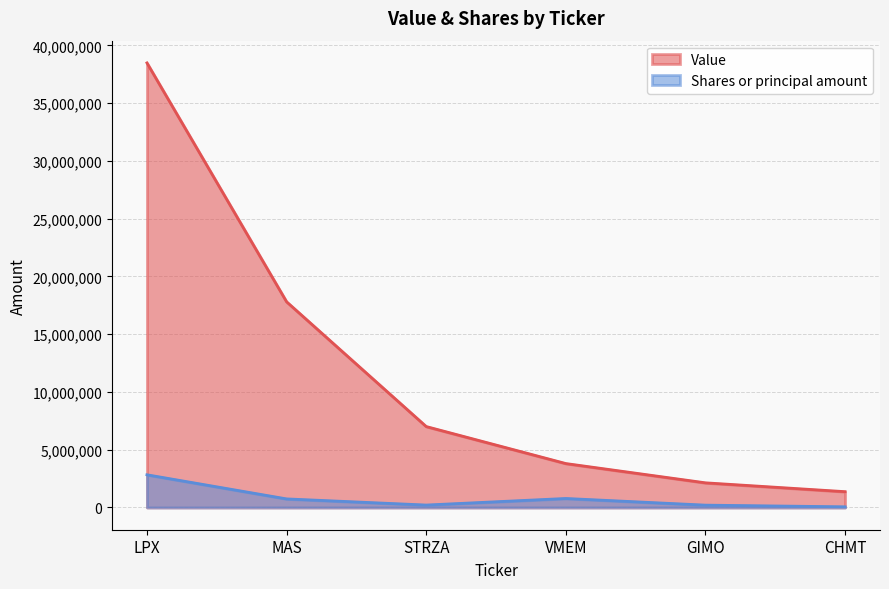

Which has a higher value, CHMT or LPX?

LPX